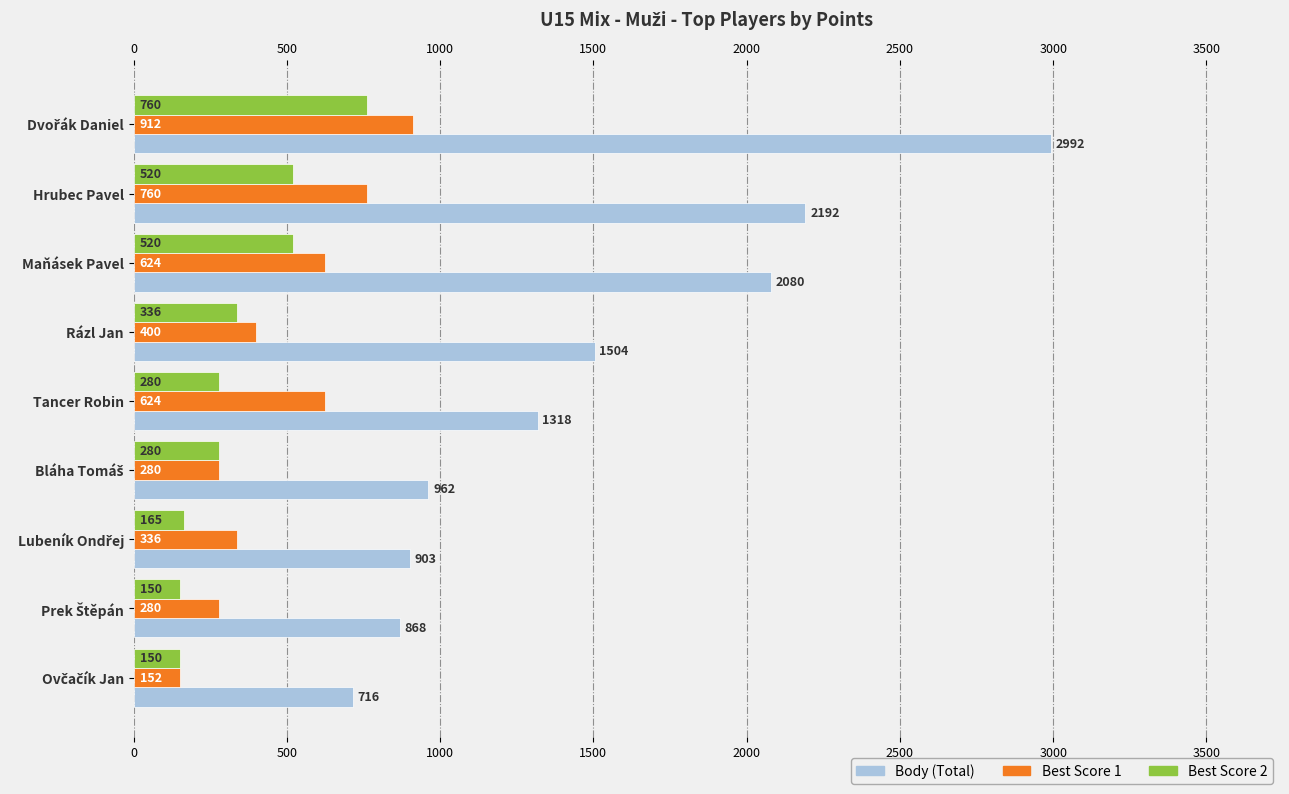

What is the sum of the Best Score 2 values at Rázl Jan and Hrubec Pavel?

856